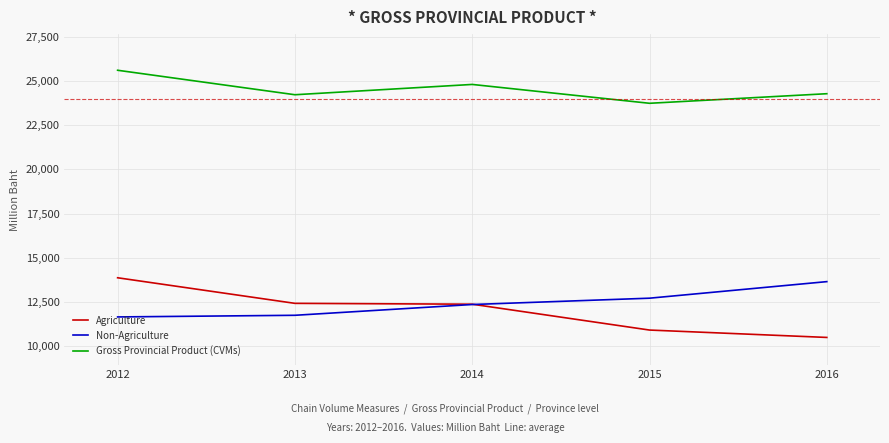

How many lines are shown in the chart?

3